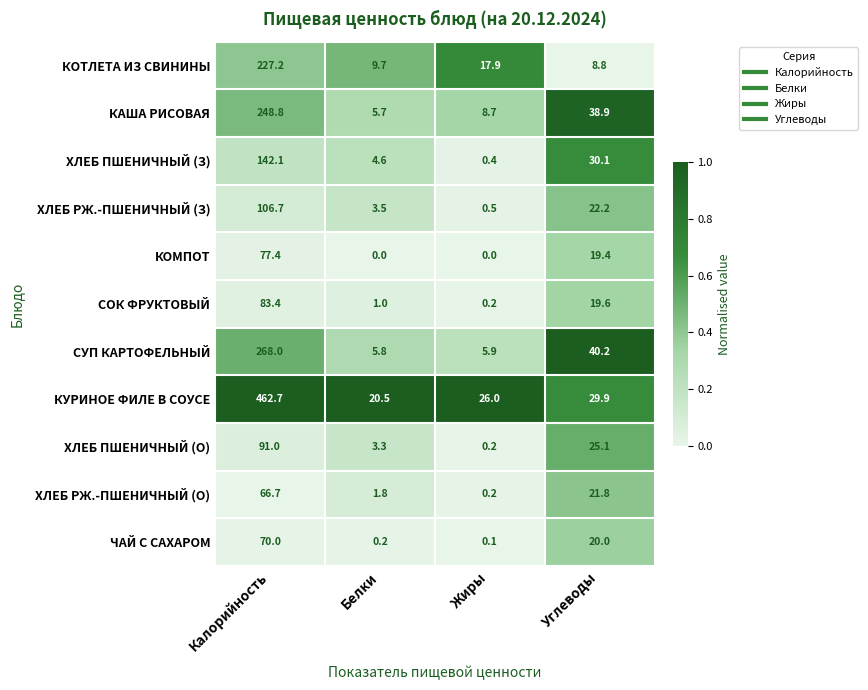

Between Белки and Жиры, which series saw the biggest shift?

КОТЛЕТА ИЗ СВИНИНЫ